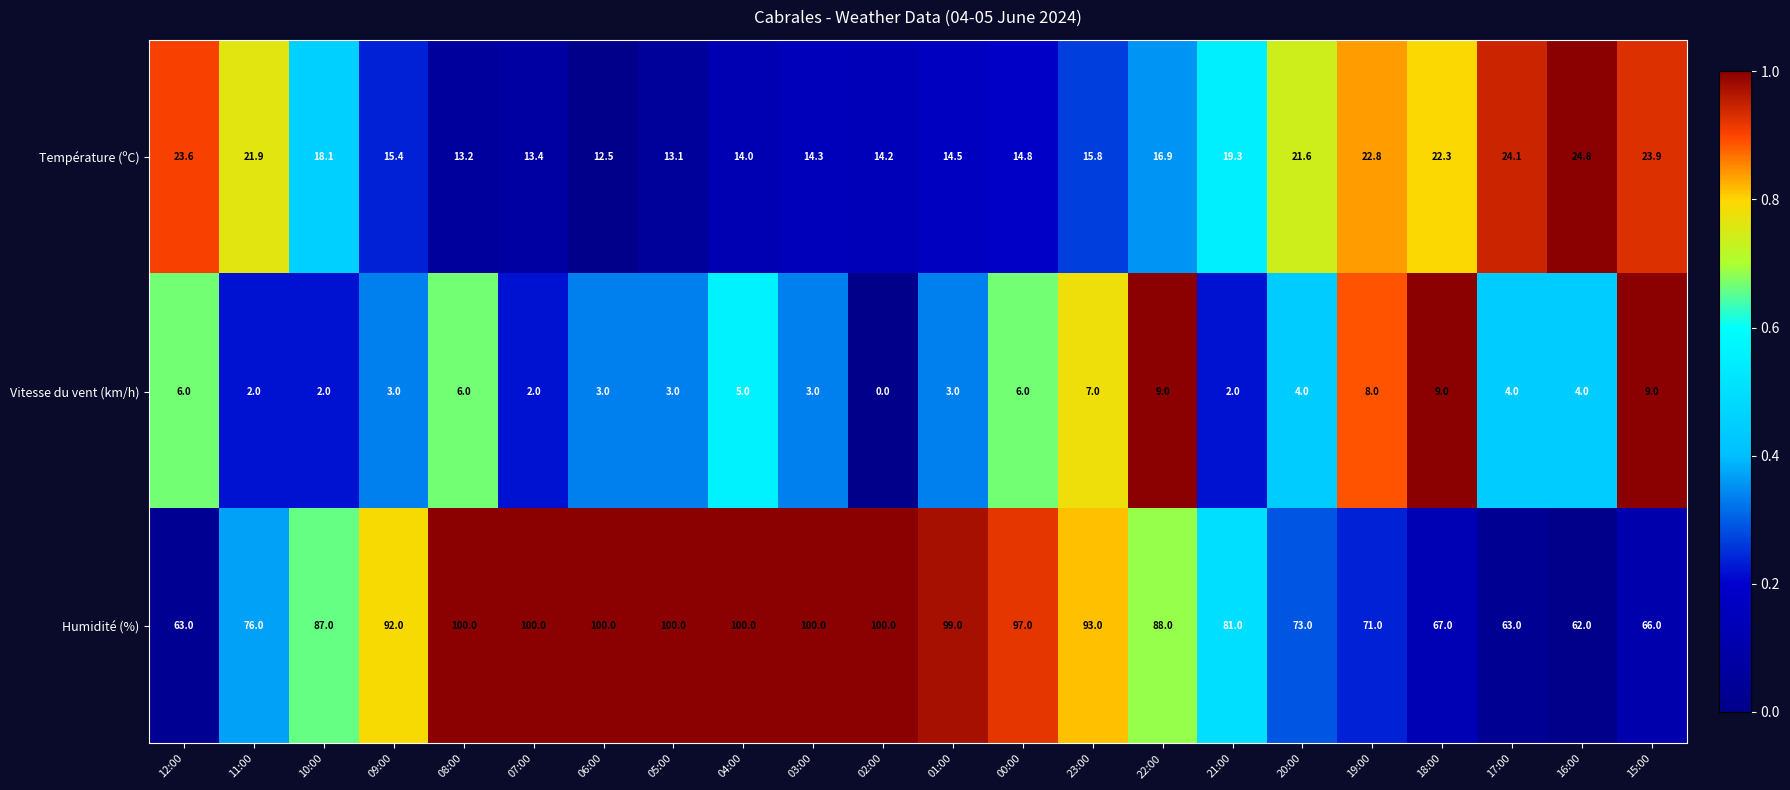

List the series in order of their peak value, lowest first.

Vitesse du vent (km/h), Température (ºC), Humidité (%)